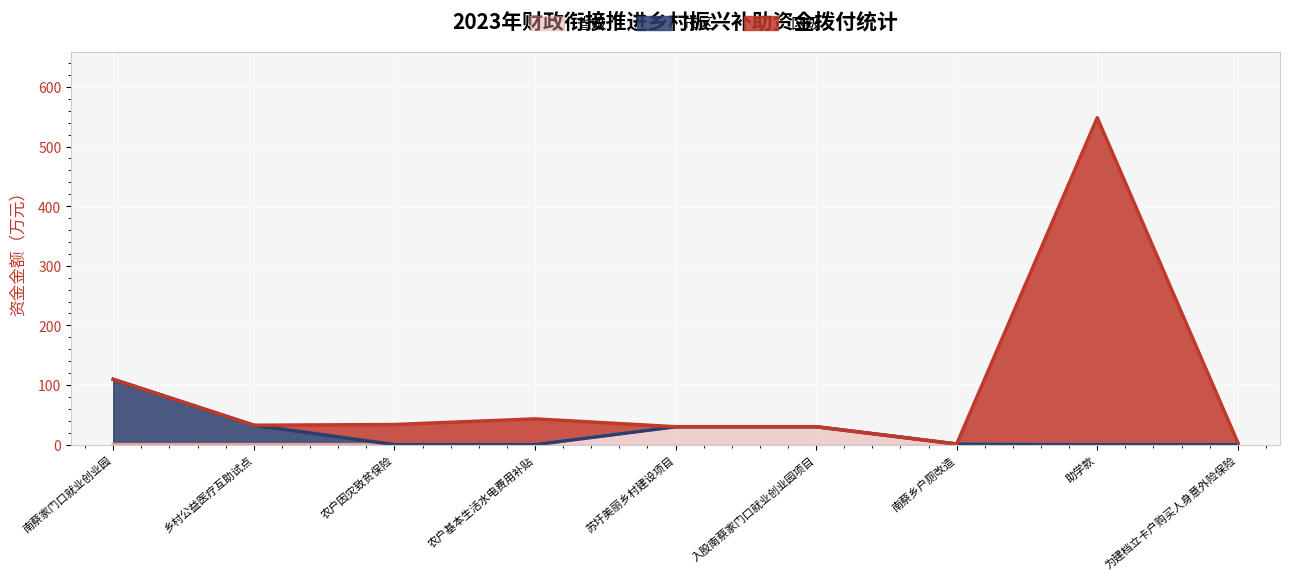

Rank the categories by 省级 value from highest to lowest.

苏圩美丽乡村建设项目, 入股南蔡家门口就业创业园项目, 南蔡乡户厕改造, 南蔡家门口就业创业园, 乡村公益医疗互助试点, 农户因灾致贫保险, 农户基本生活水电费用补贴, 助学款, 为建档立卡户购买人身意外险保险